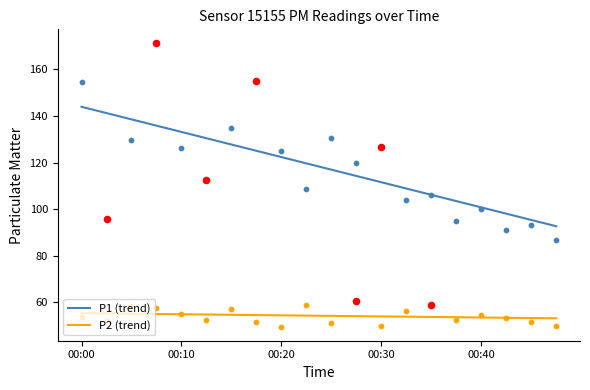

Which series has the largest Y range (max minus min)?

P1 (trend)